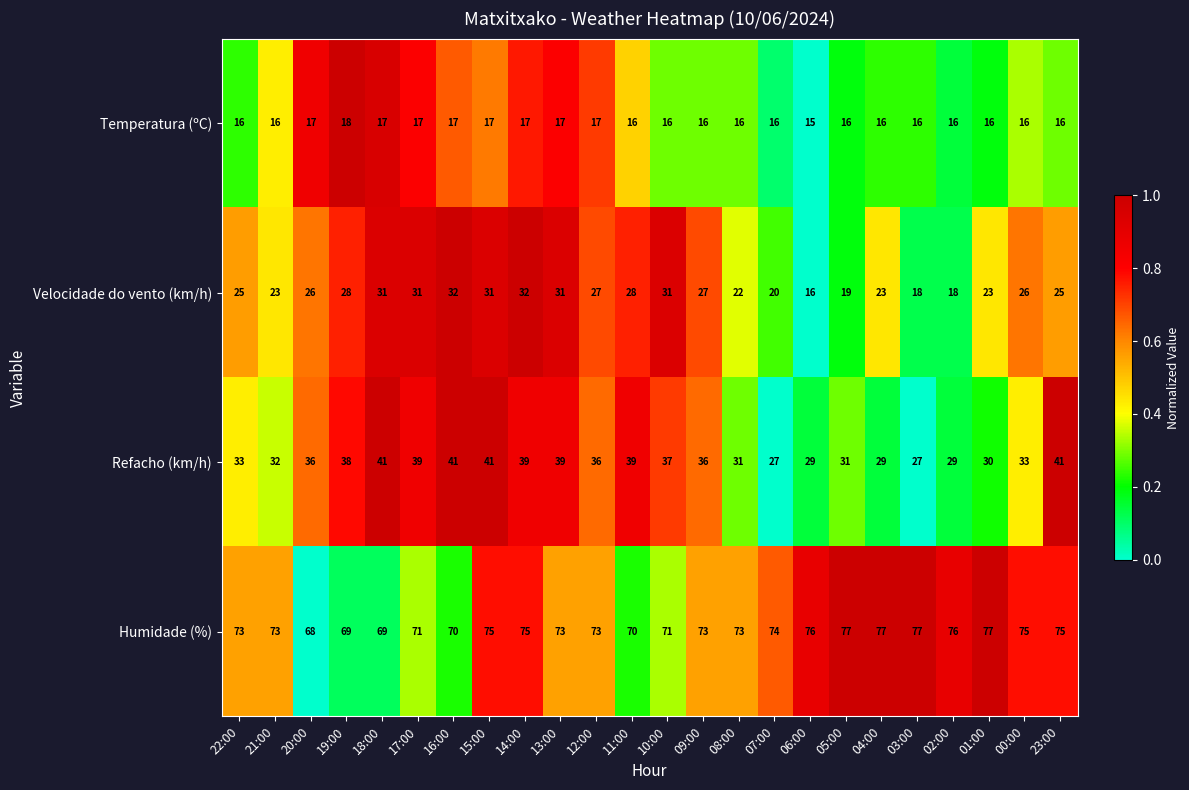

The value of Refacho (km/h) at 16:00 is 57. True or false?

False